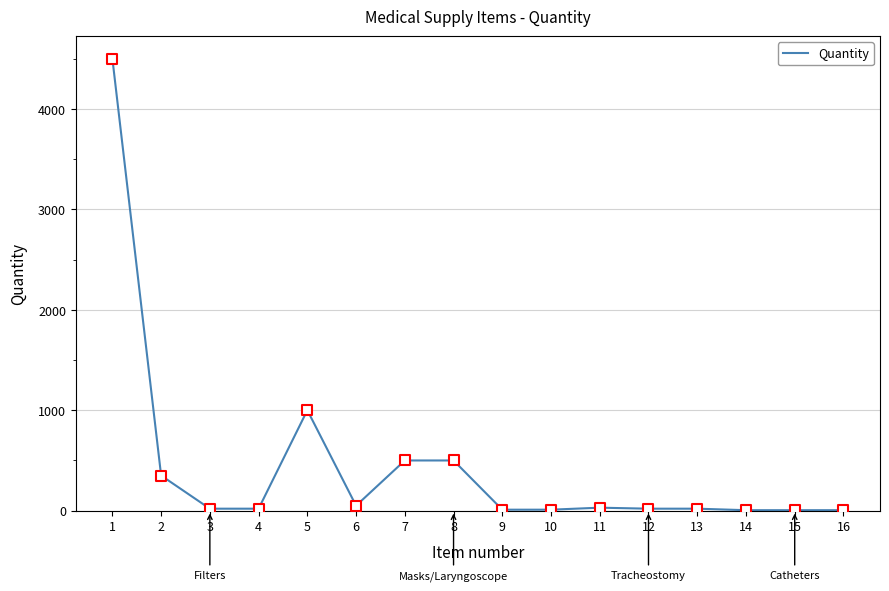

What is the difference between the maximum and minimum values?

4495